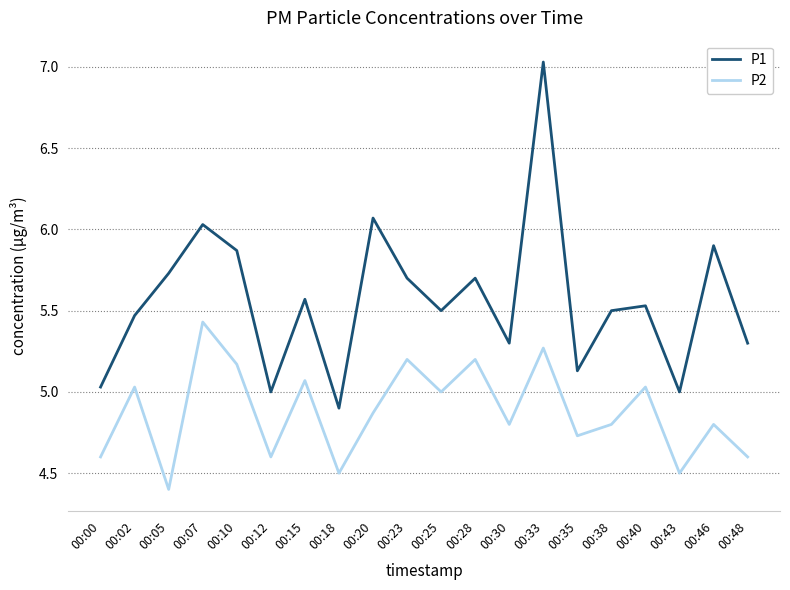

At 00:40, list the series in order from largest to smallest.

P1, P2